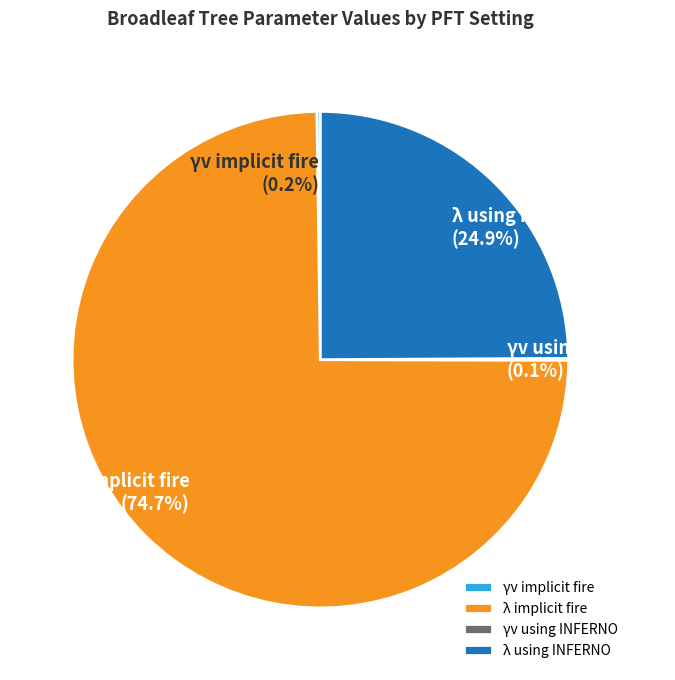

What is the largest slice in the pie chart?

λ implicit fire